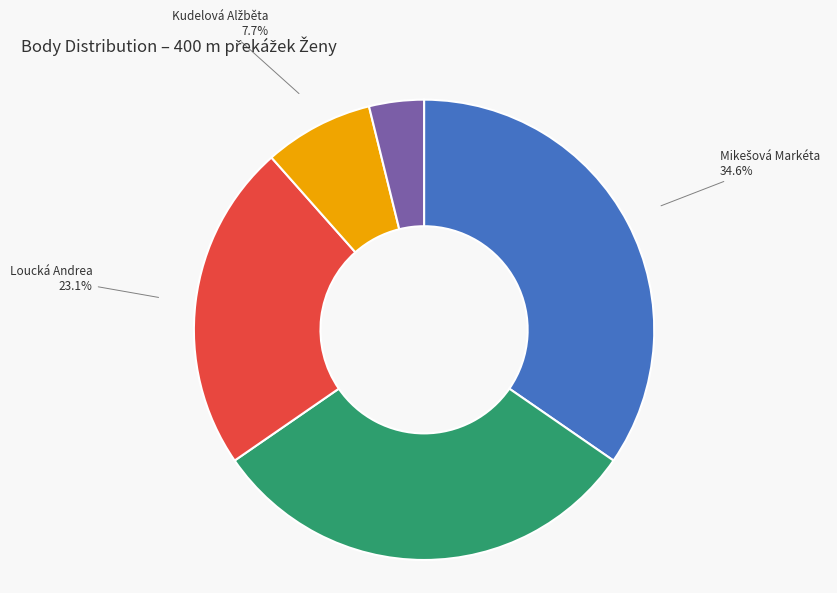

Count the number of slices in the pie.

5